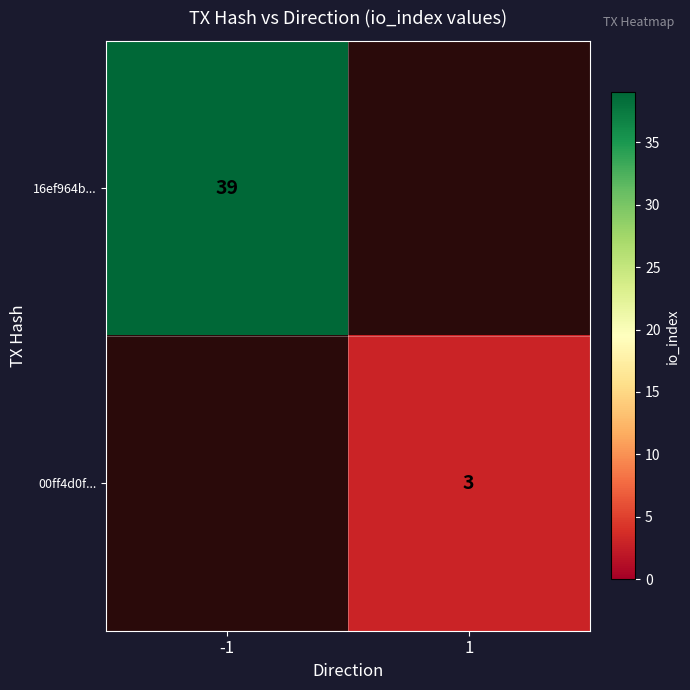

Is it true that 16ef964b... equals 39 at -1?

True